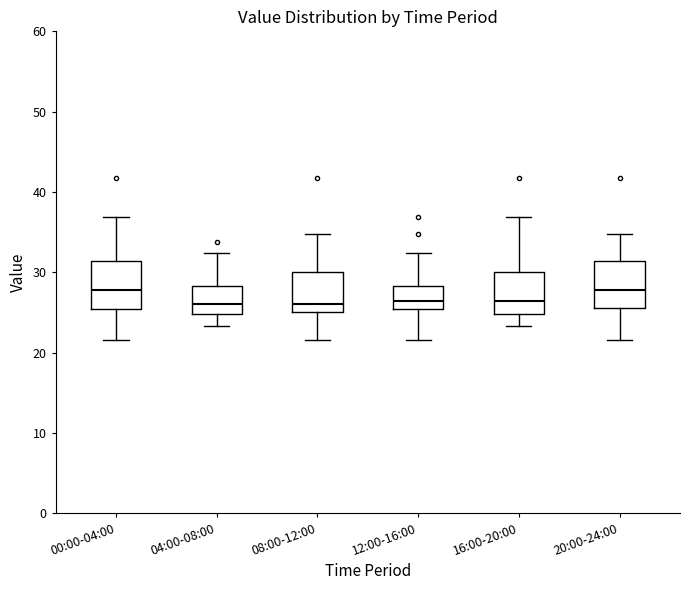

Where does the lower whisker of the box for 20:00-24:00 end on the y-axis? The values are not printed on the chart, so give them approximately, as read against the axis.

22